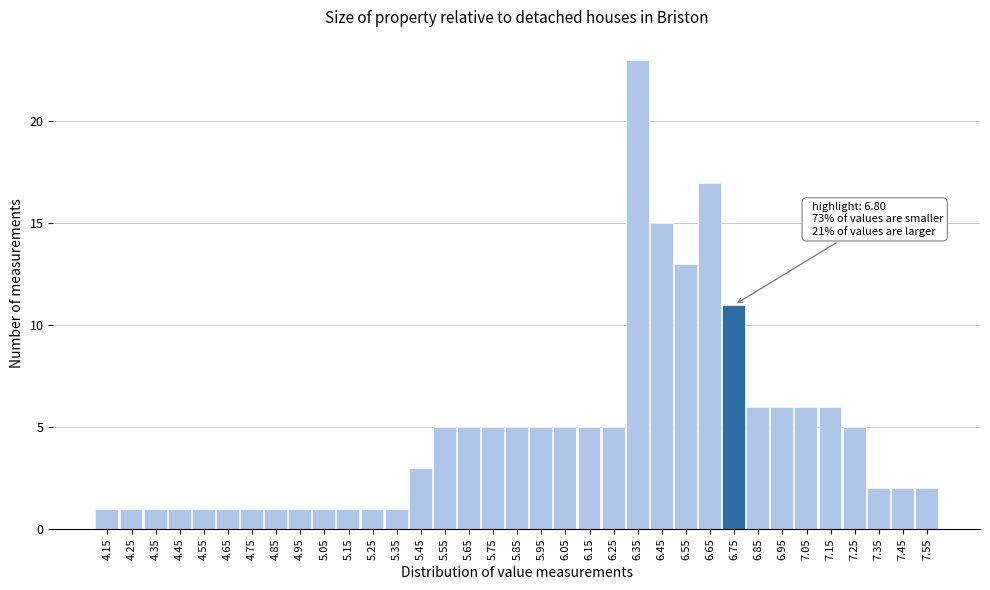

What is the label of the 28th bar from the left?

6.85